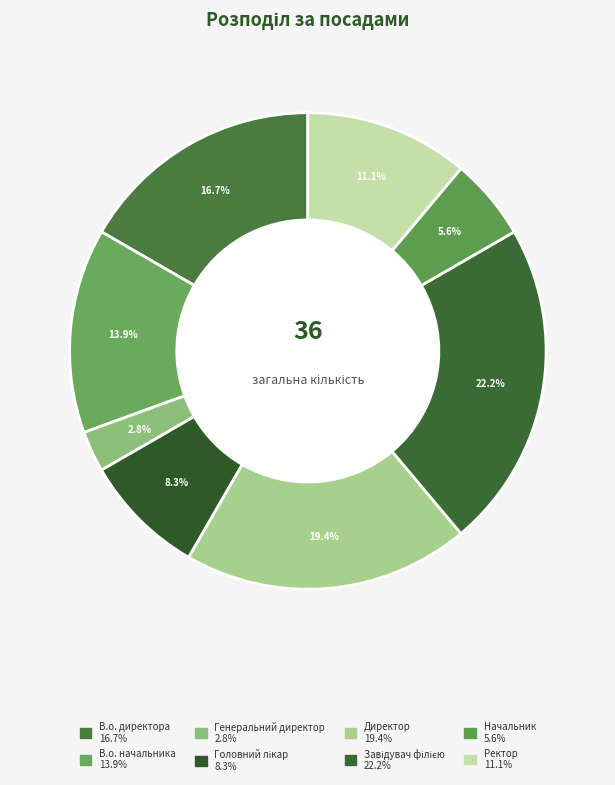

To the nearest percent, what is the difference between the largest and smallest slice percentages?

19%